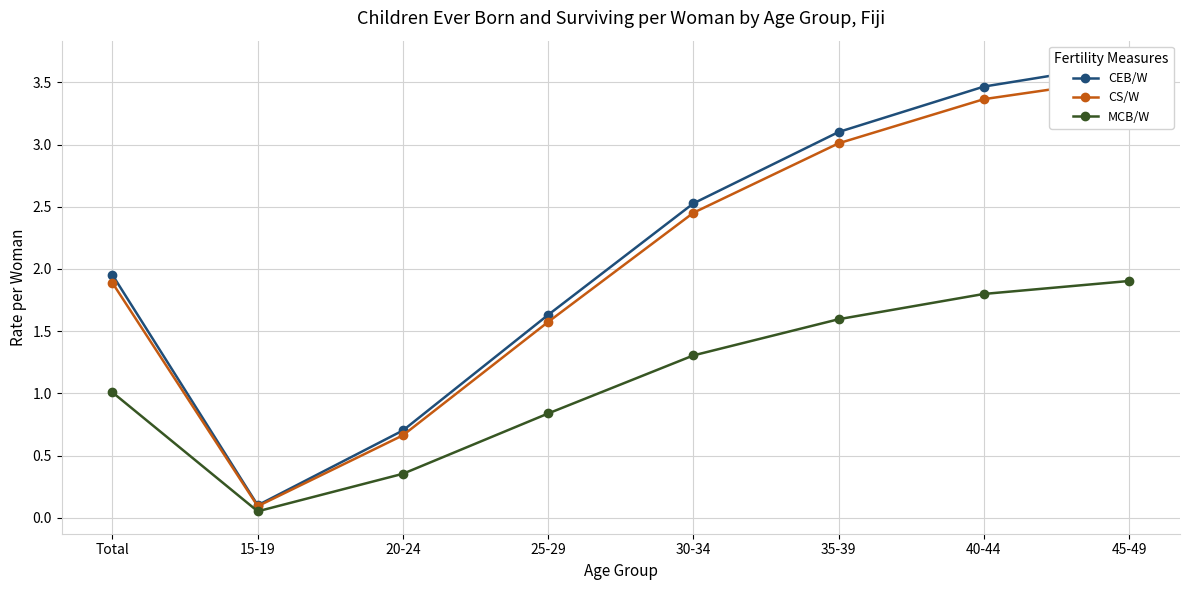

What is the sum of all CEB/W values?

17.1